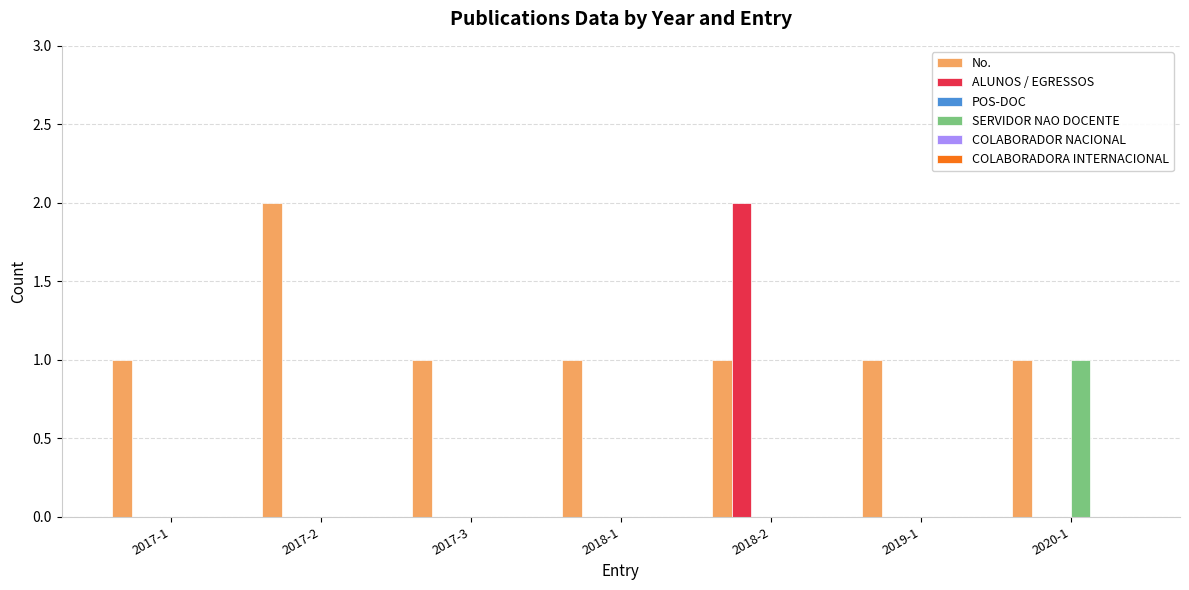

The value of No. at 2017-1 is 1. True or false?

True